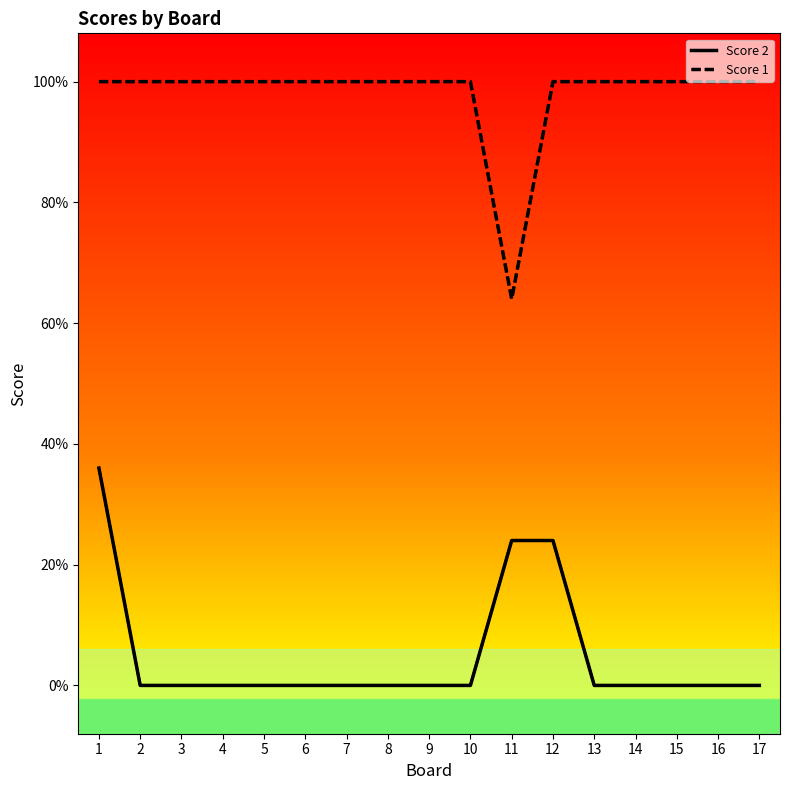

Is this an area chart (filled region under the line)?

No